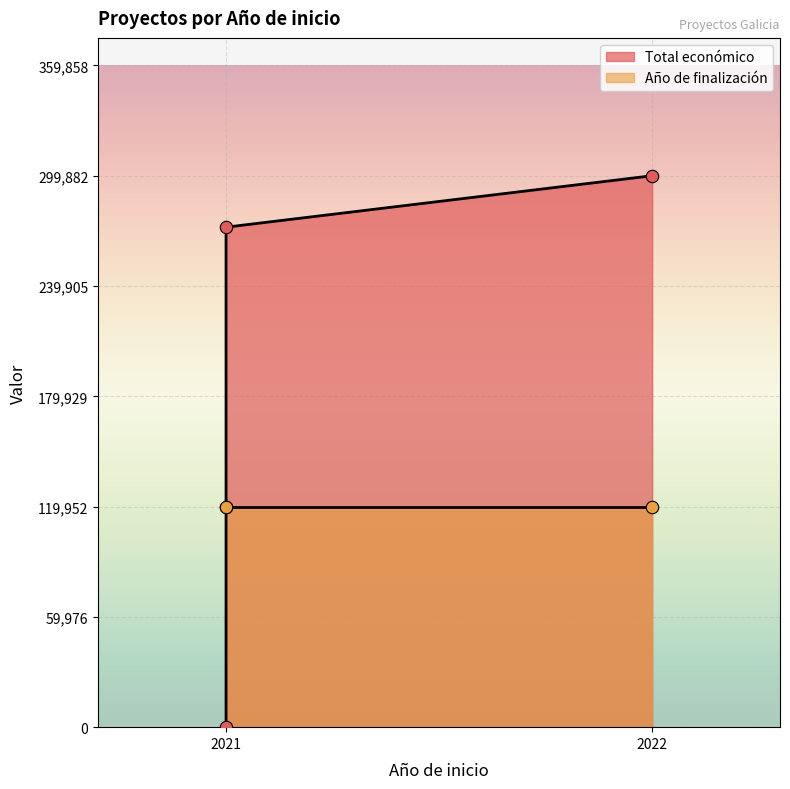

What is the change in value from 2021 to 2022?

+27965